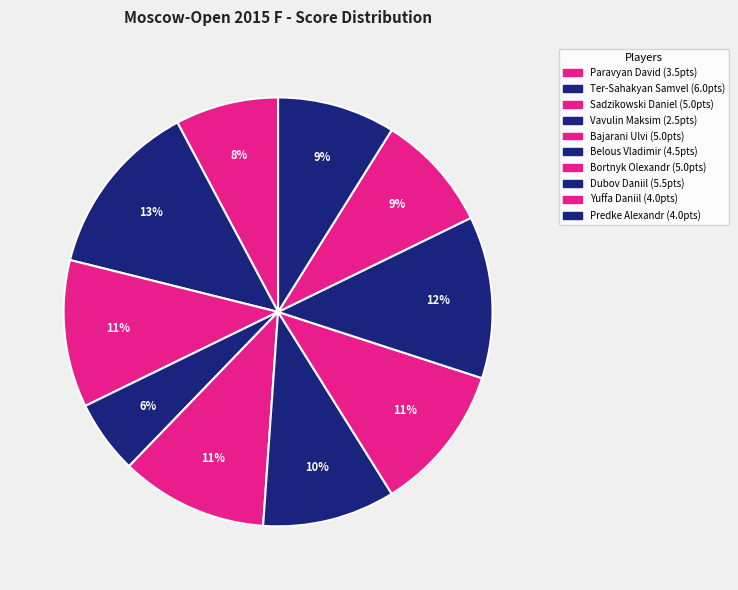

What percentage is the Dubov Daniil slice, to the nearest percent?

12%